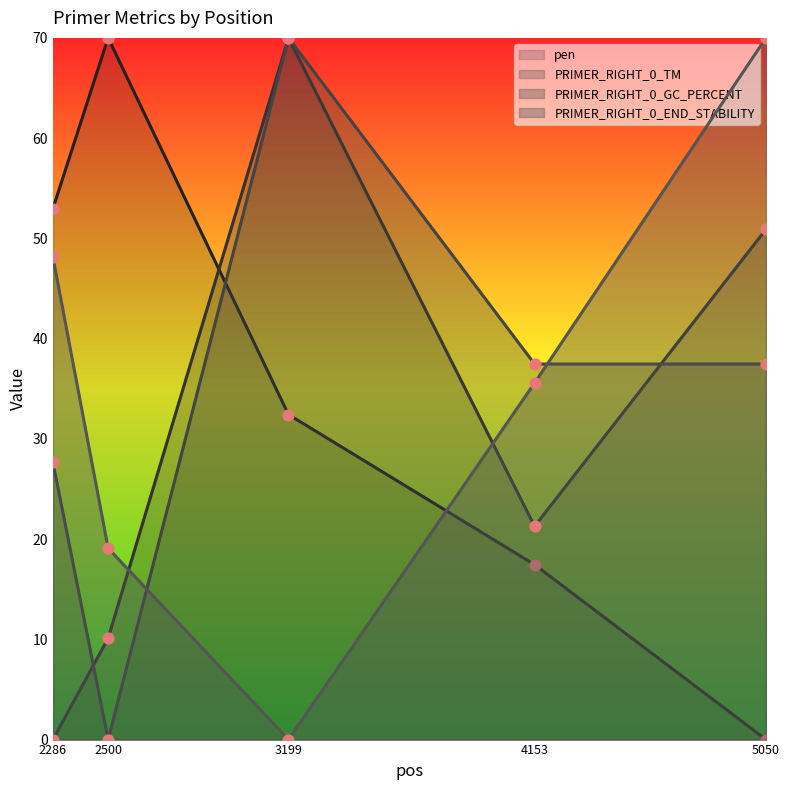

Which series has the largest total across all categories?

pen